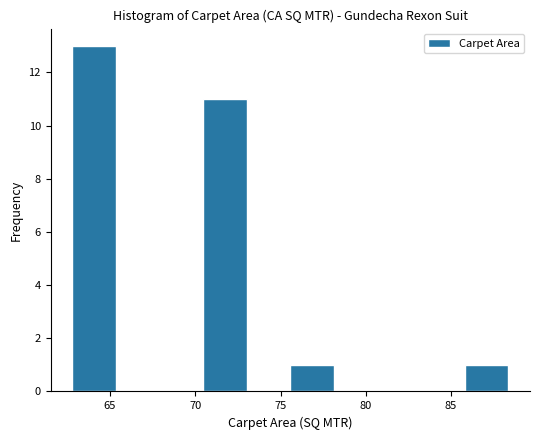

How tall is the bar that spans 86.0 to 88.5 on the x-axis? Neither the bar edges nor the heights are printed on the chart, so give them approximately, as read against the axes.

1